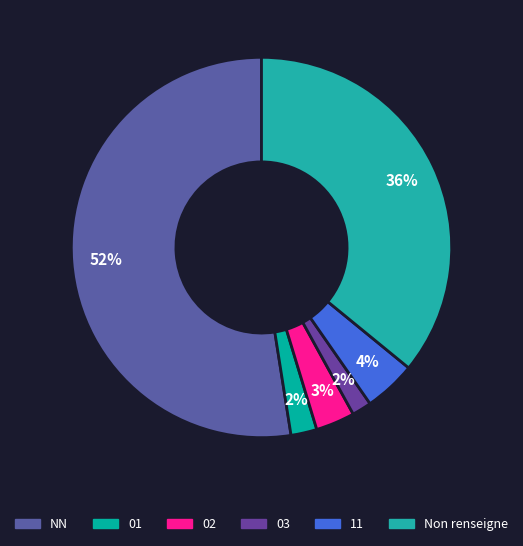

Does any single category account for the majority?

Yes